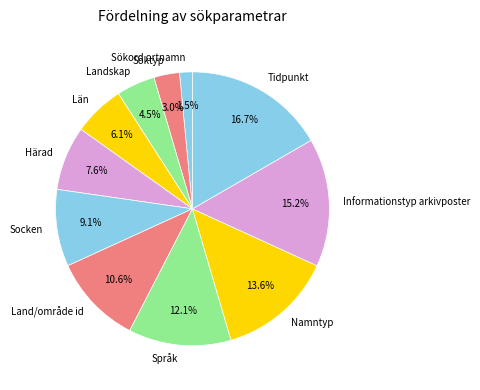

To the nearest percent, what is the difference between the largest and smallest slice percentages?

15%